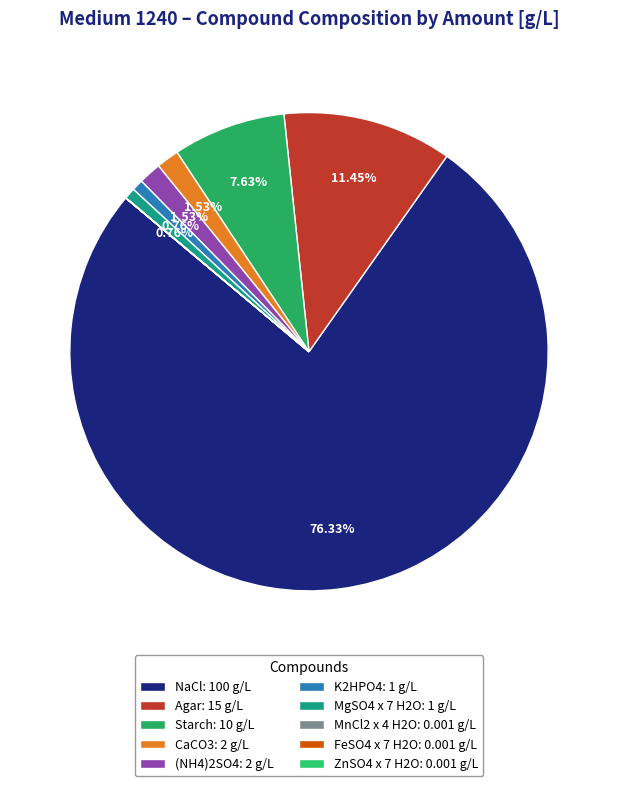

Which category has the biggest portion of the pie?

NaCl